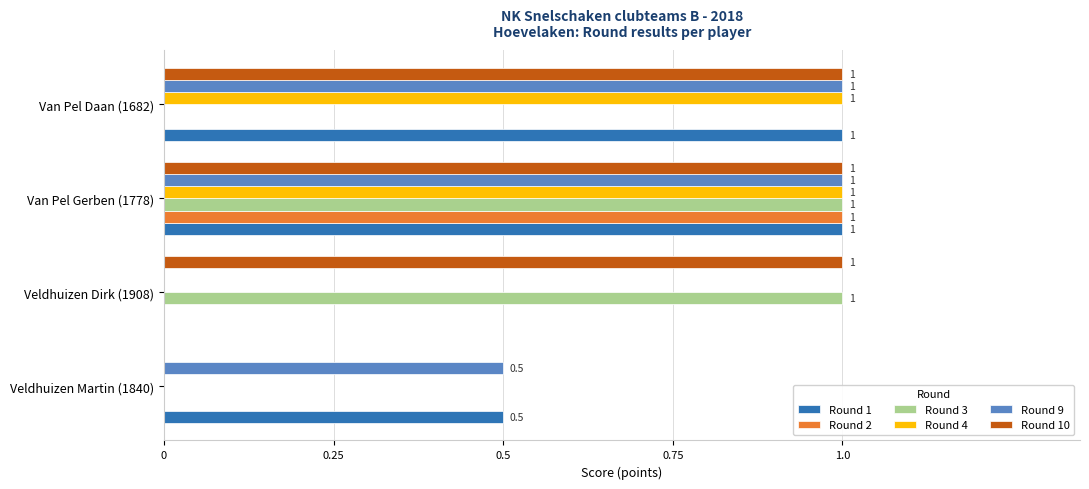

Is it true that Round 9 equals 1.7 at Van Pel Gerben (1778)?

False